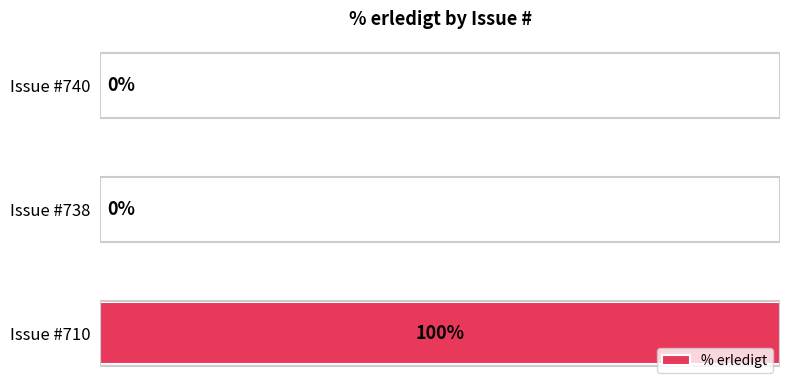

At which category does the chart reach its peak across all series?

Issue #710